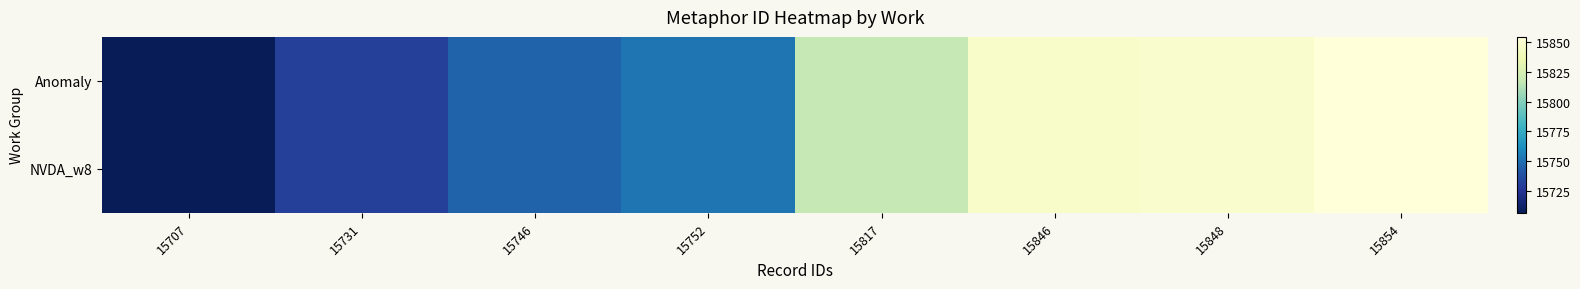

At which category does the chart reach its minimum across all series?

15707